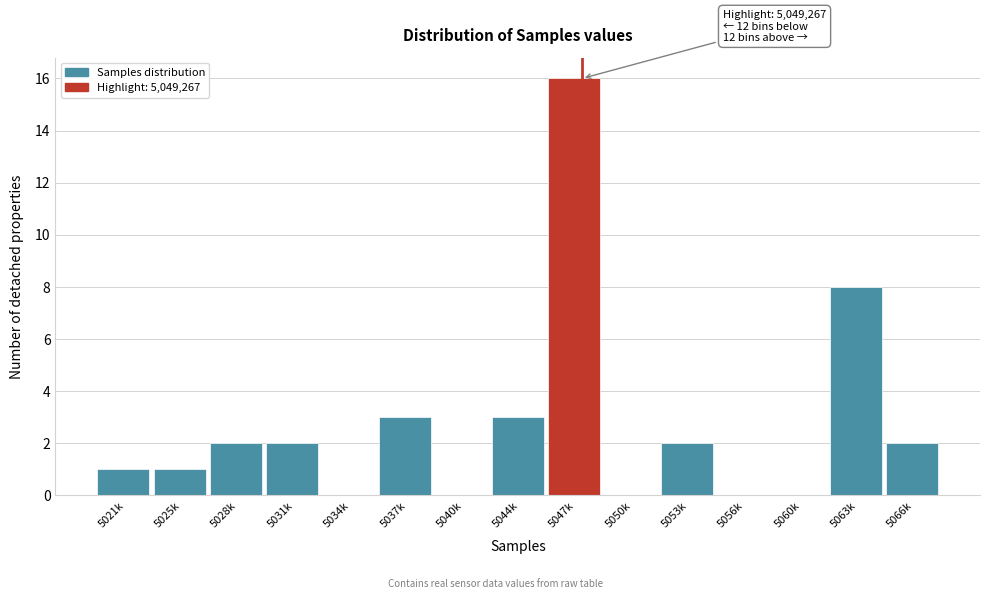

Reading left to right, transcribe all the data shown in this chart.

5021k=1	5025k=1	5028k=2	5031k=2	5034k=0	5037k=3	5040k=0	5044k=3	5047k=16	5050k=0	5053k=2	5056k=0	5060k=0	5063k=8	5066k=2